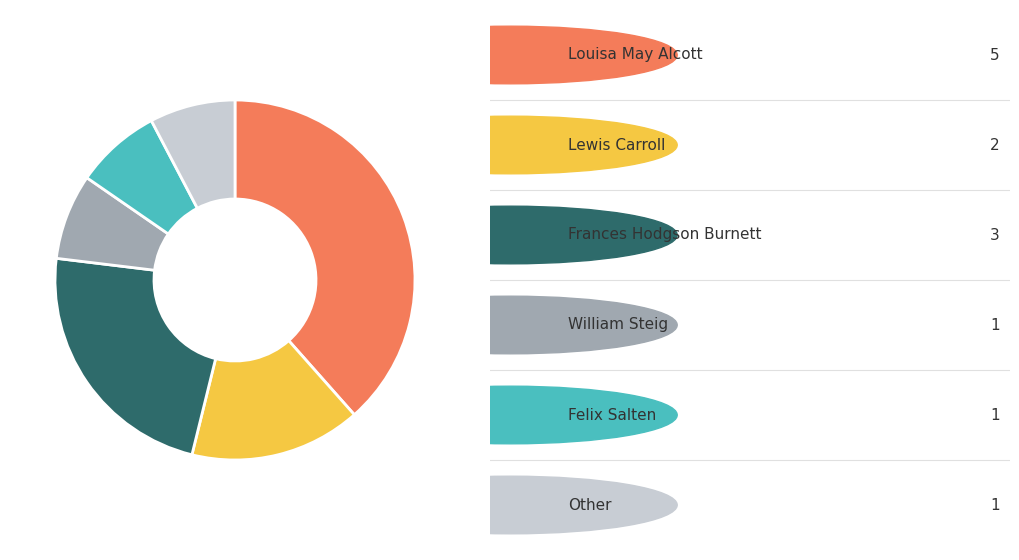

Is there a majority slice in this chart?

No